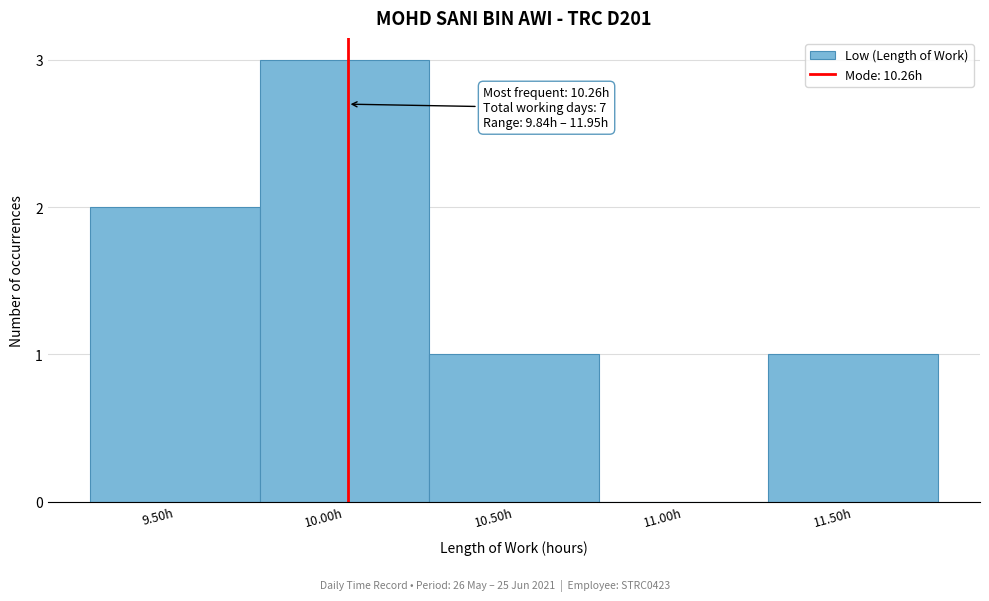

Reading left to right, what are all the values shown in this chart?

9.50h=2	10.00h=3	10.50h=1	11.00h=0	11.50h=1